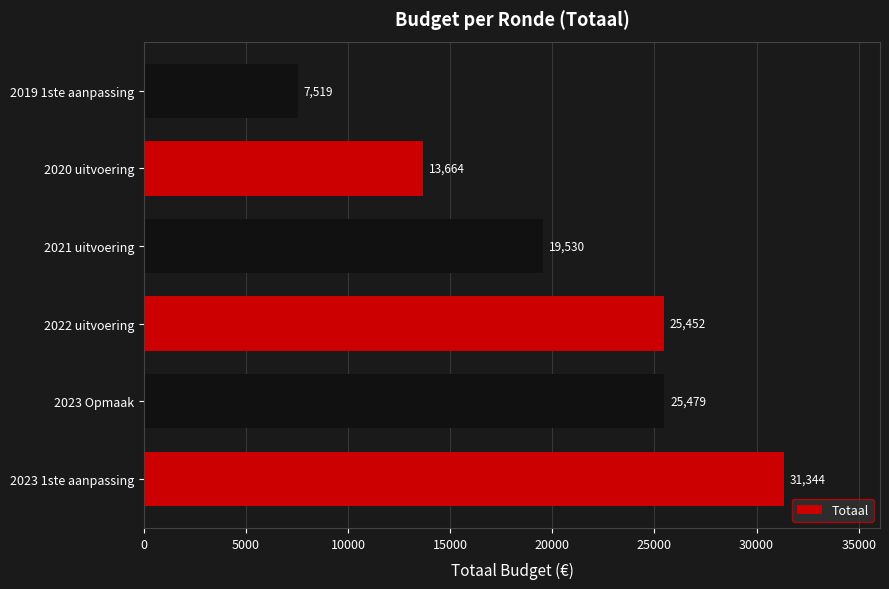

Which label corresponds to the smallest value in the chart?

2019 1ste aanpassing